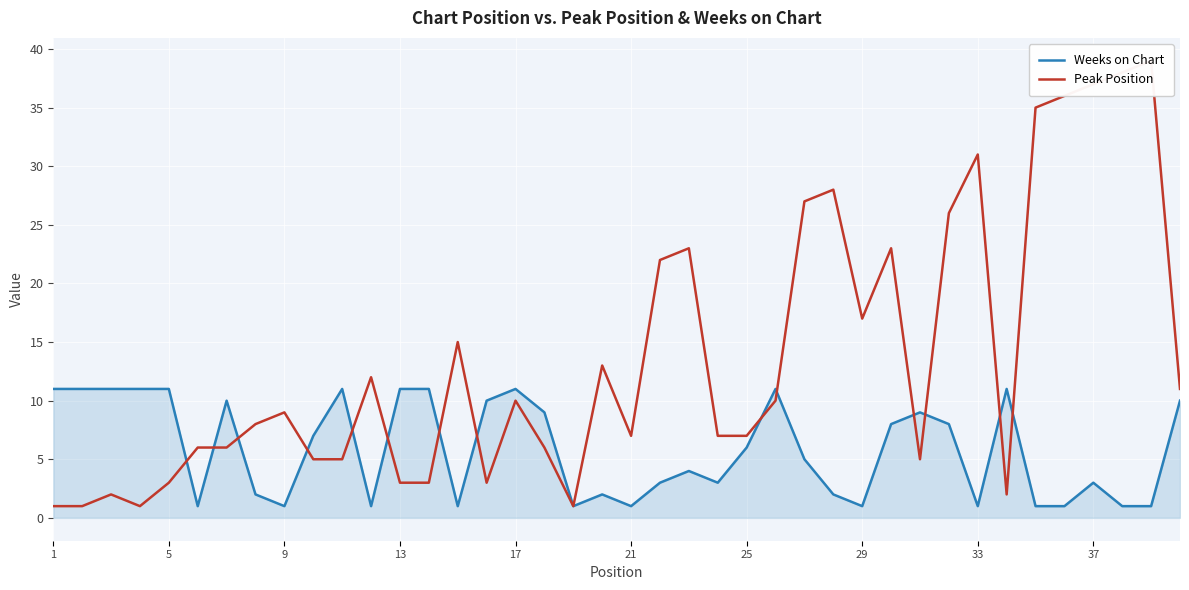

How many values in the Weeks on Chart series exceed 6?

19